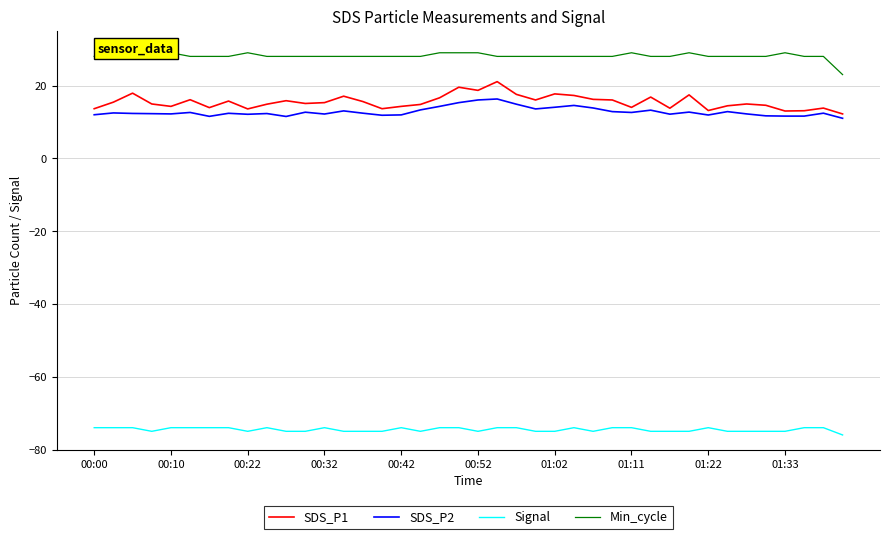

True or false: SDS_P1 has a value of 14.0 at 01:11.

True